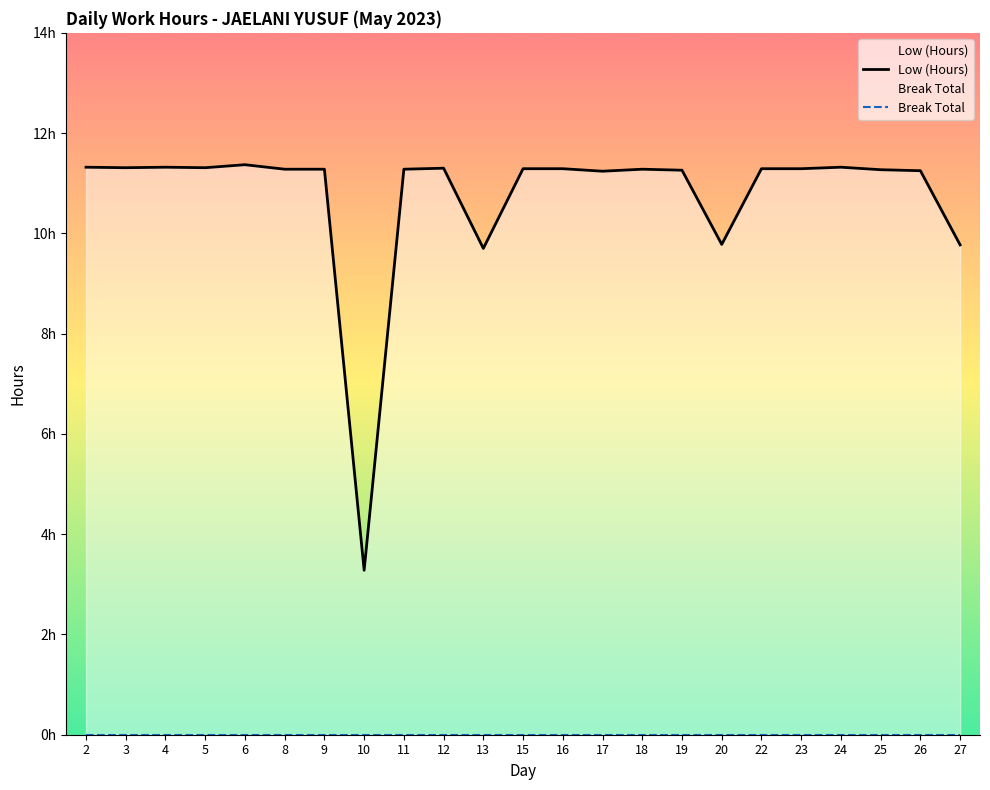

What is the difference between the maximum and minimum values?

8.1